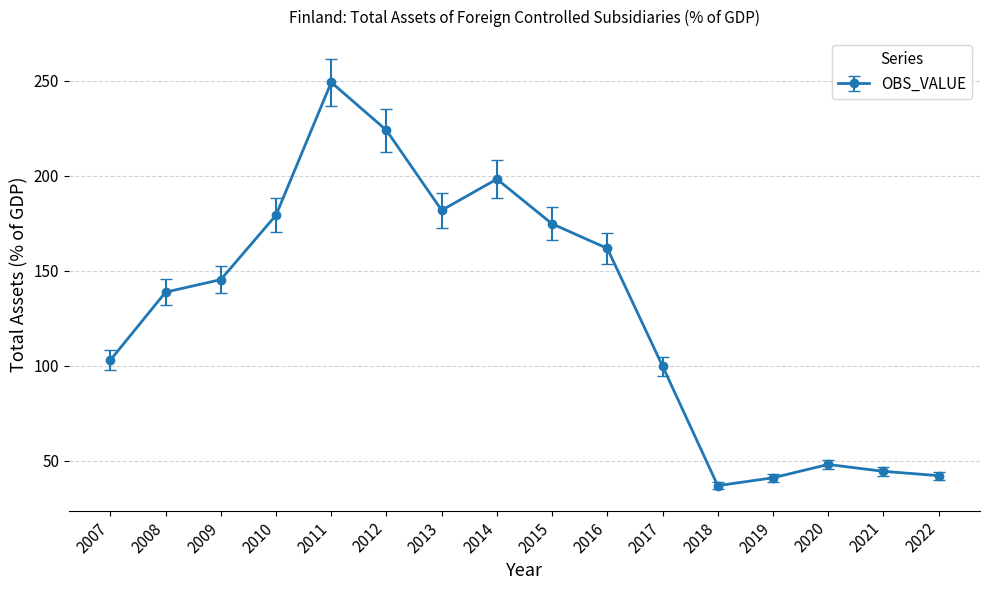

How many lines are shown in the chart?

1